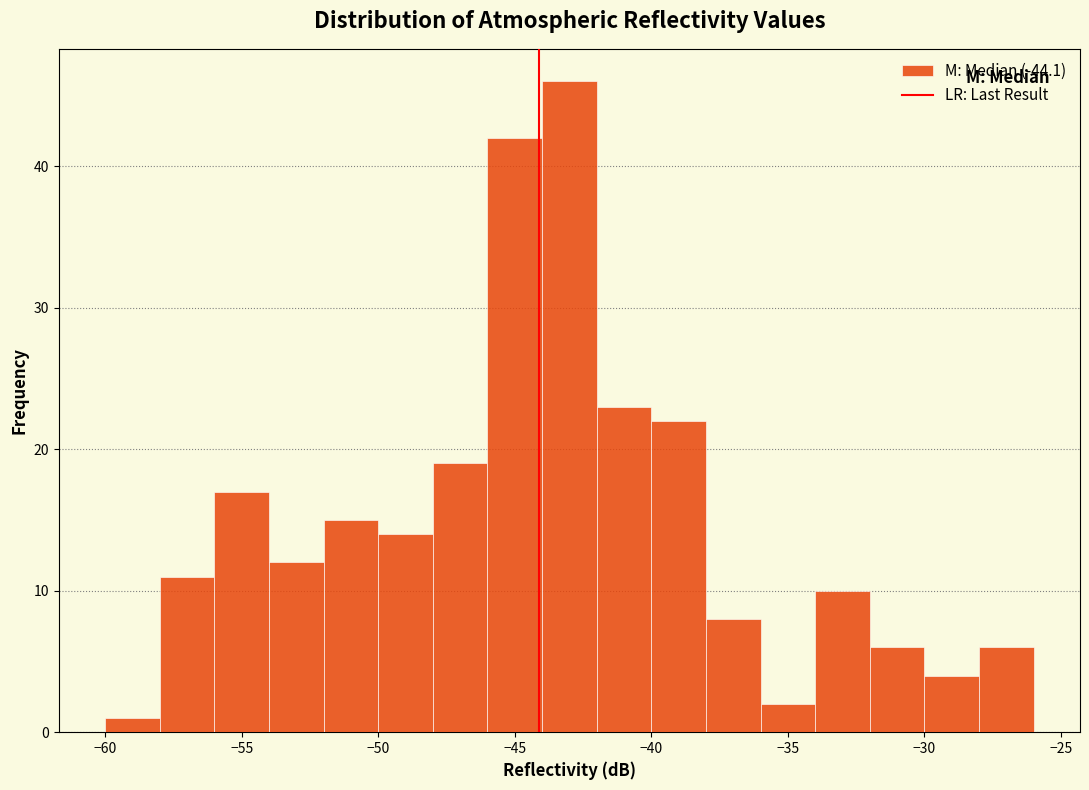

Which range on the x-axis has the tallest bar?

-44 to -42